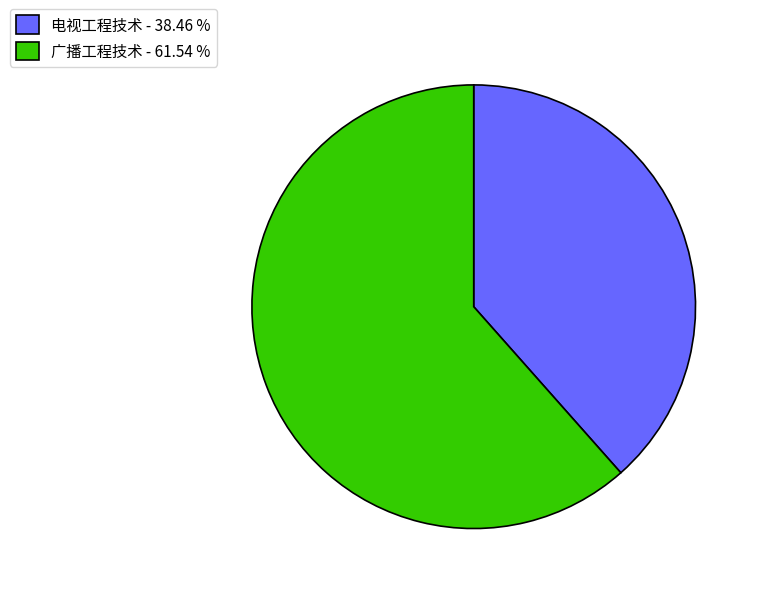

Combined, do 电视工程技术 and 广播工程技术 account for over 50%?

Yes